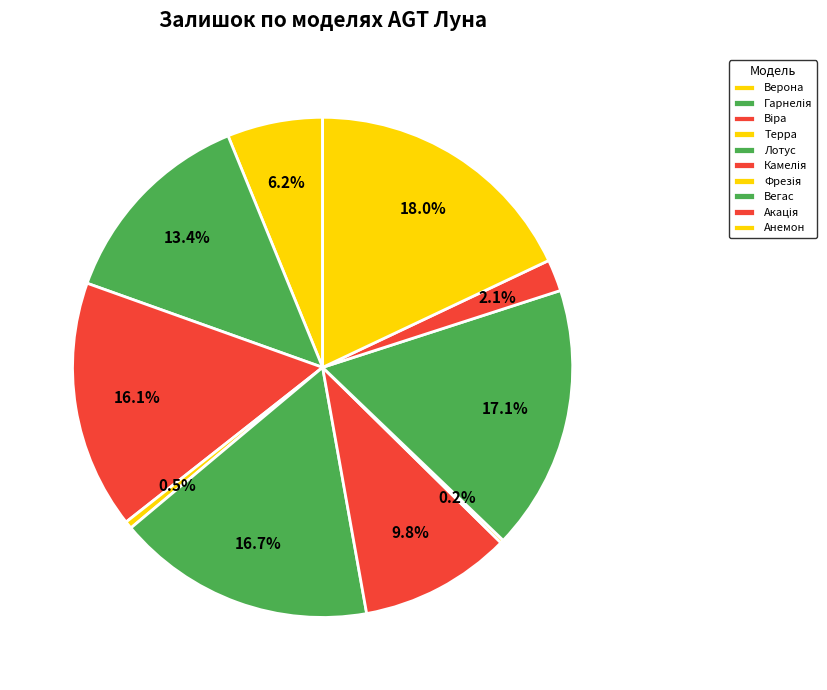

Is Гарнелія the majority of the pie?

No